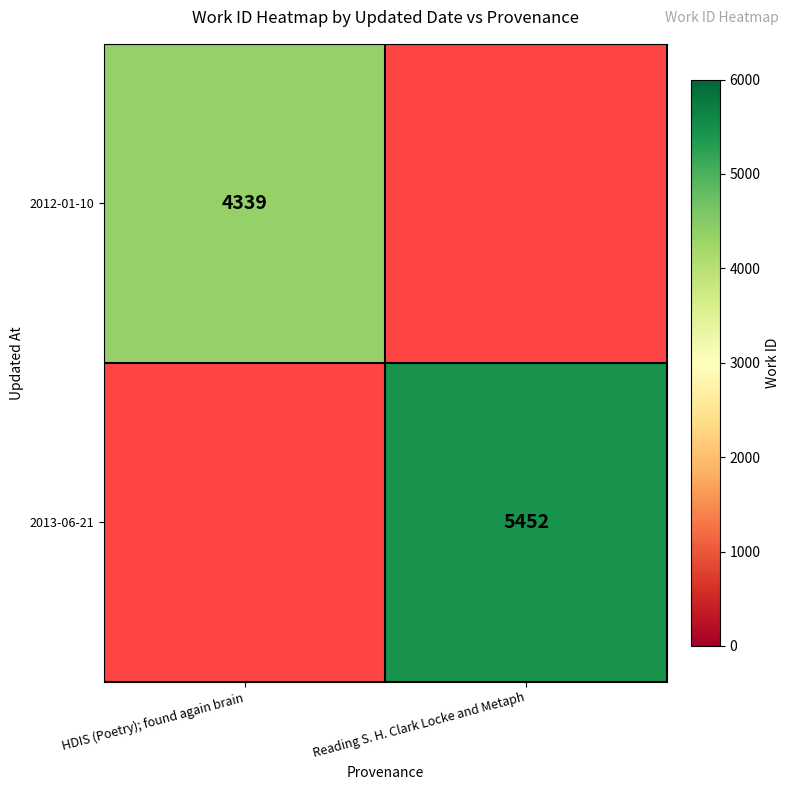

Is the value of 2013-06-21 at Reading S. H. Clark Locke and Metaph greater than the value of 2012-01-10 at HDIS (Poetry); found again brain?

Yes